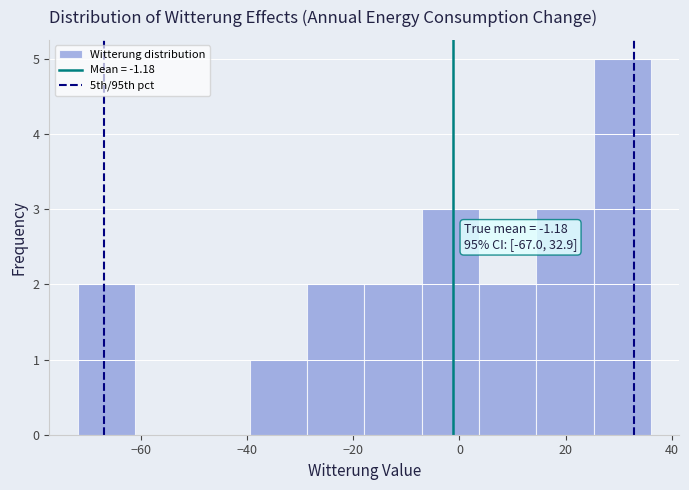

Which range on the x-axis has the tallest bar?

26 to 36